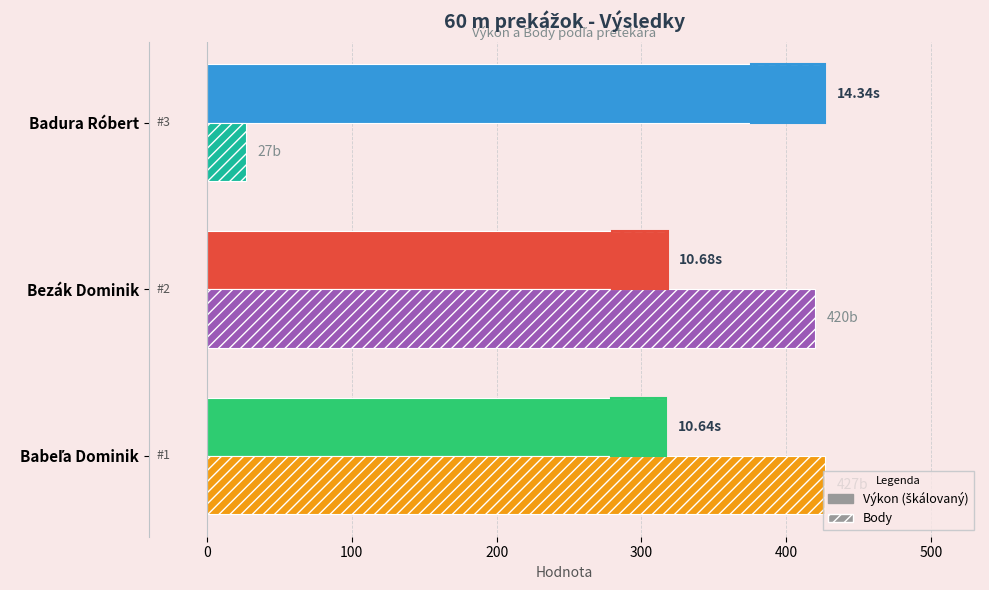

How many data points in Body are less than 420?

1